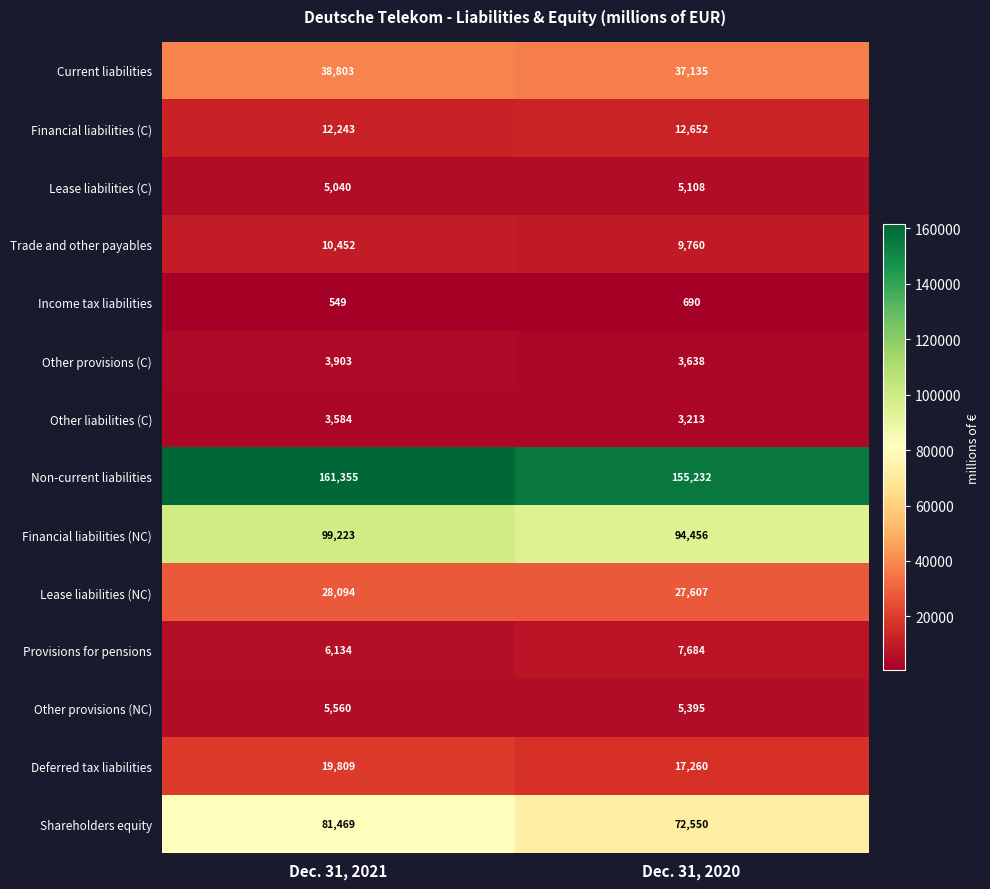

What is the lowest value of the Other provisions (C) series?

3638